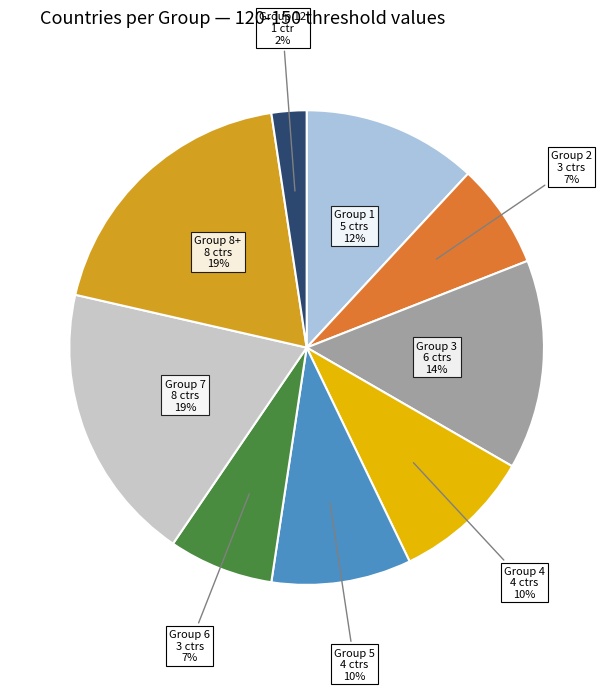

Which category has the smallest portion of the pie?

Group 12 1 ctr